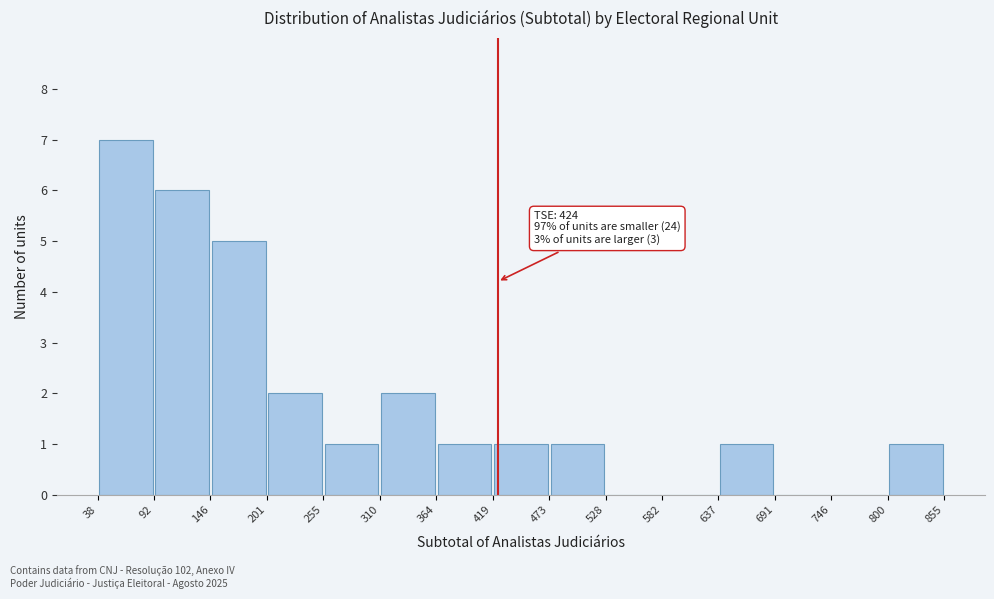

Which range on the x-axis has the tallest bar?

38 to 92